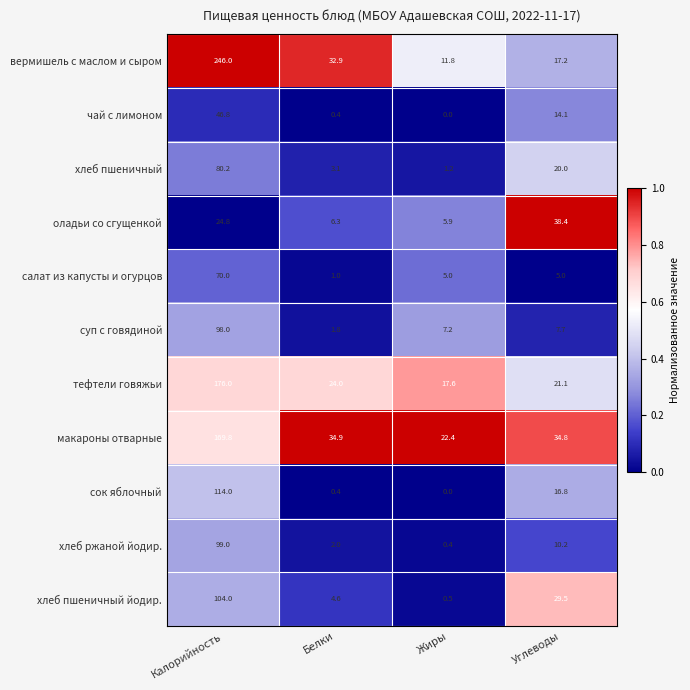

Which series has the largest range (max minus min)?

вермишель с маслом и сыром